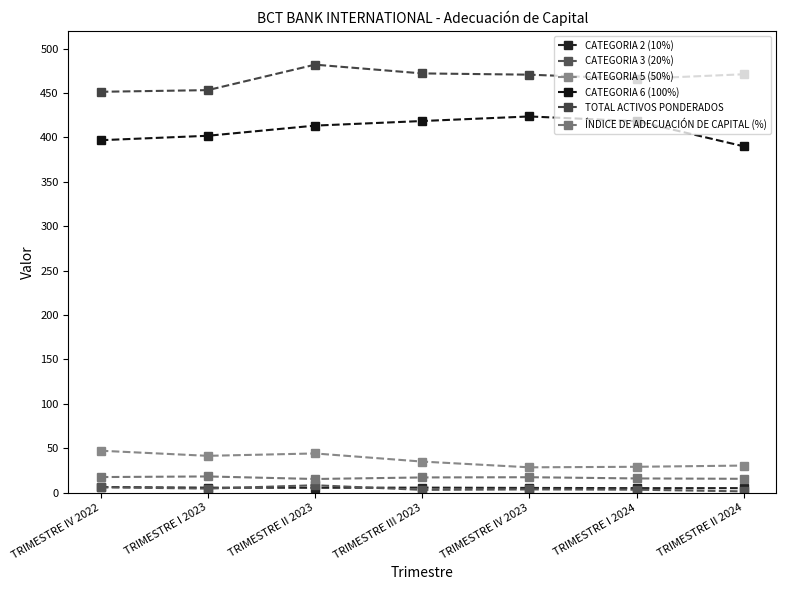

What is the difference between the CATEGORIA 2 (10%) values at TRIMESTRE II 2023 and TRIMESTRE III 2023?

0.2